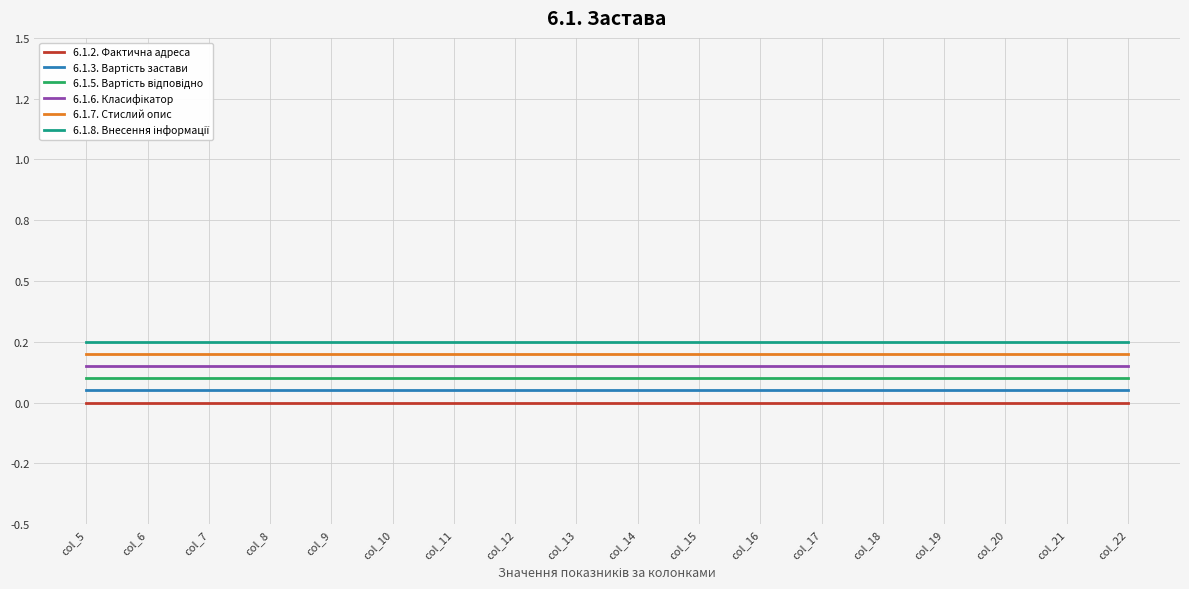

Does the chart have visible grid lines?

Yes